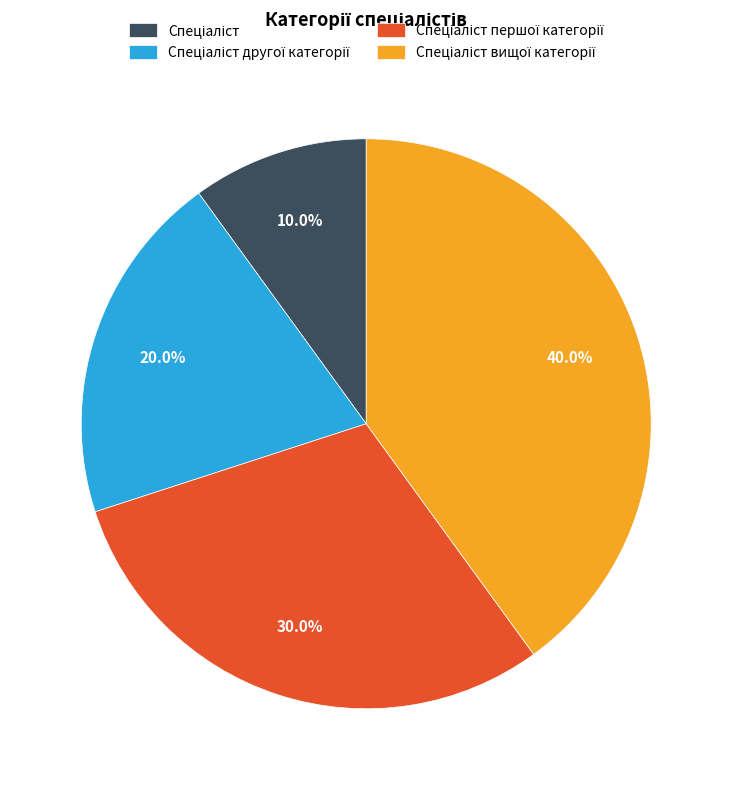

Does any single category account for the majority?

No